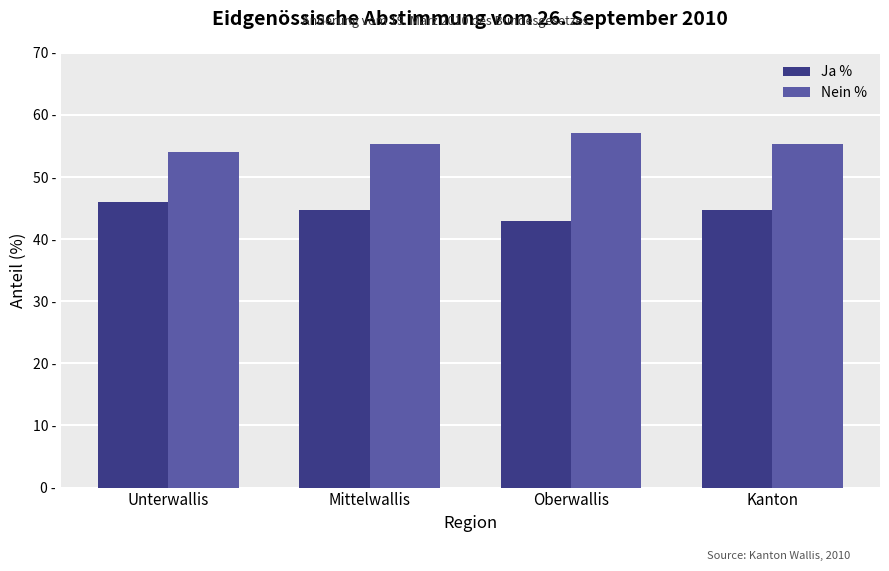

Are the bars grouped side by side (vs. stacked)?

Yes